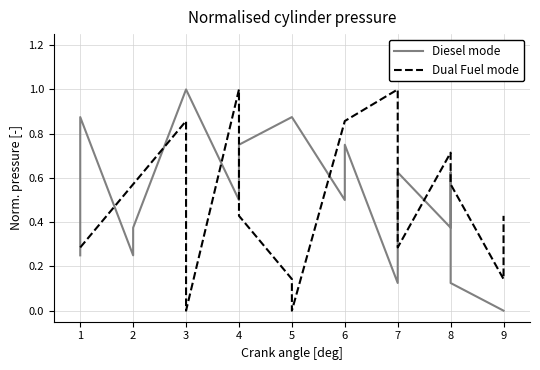

After their last crossing, which series has the higher values: Diesel mode or Dual Fuel mode?

Dual Fuel mode